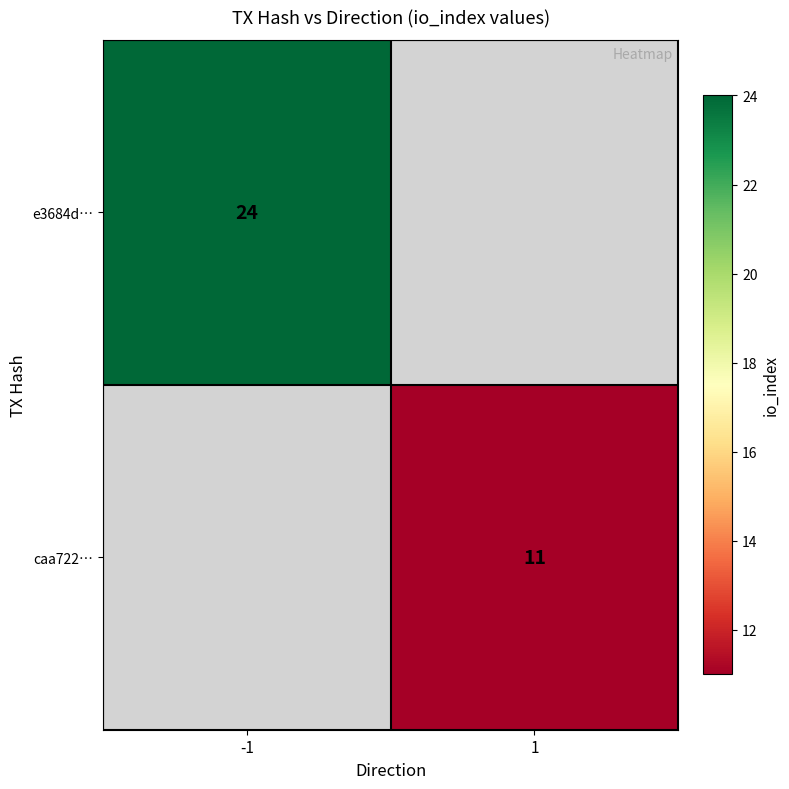

Is the value of caa722… at 1 greater than the value of e3684d… at -1?

No